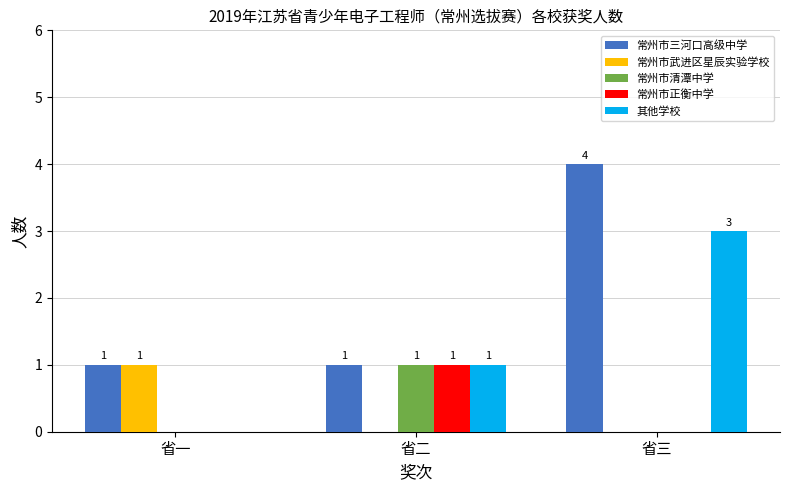

Which category has the highest value in the 其他学校 series?

省三